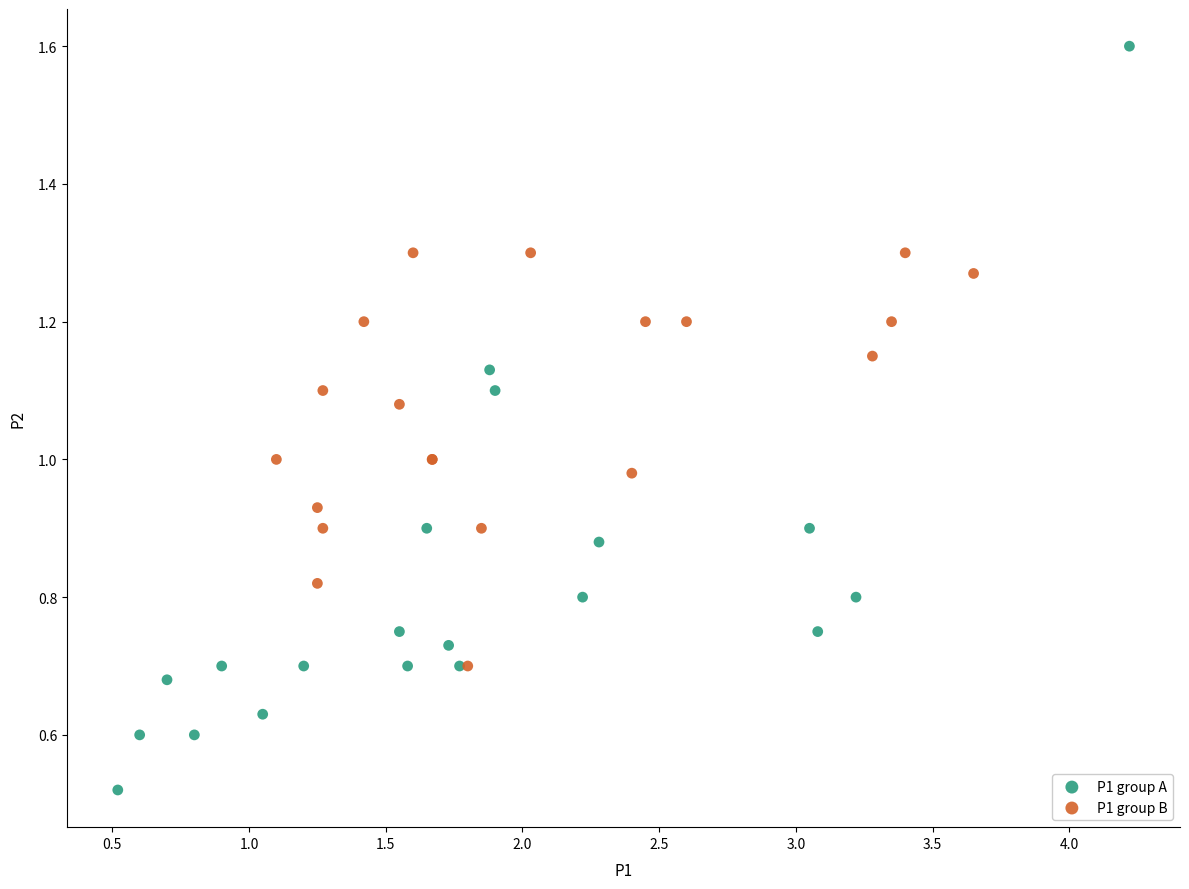

Which series has the widest spread of Y values?

P1 group A